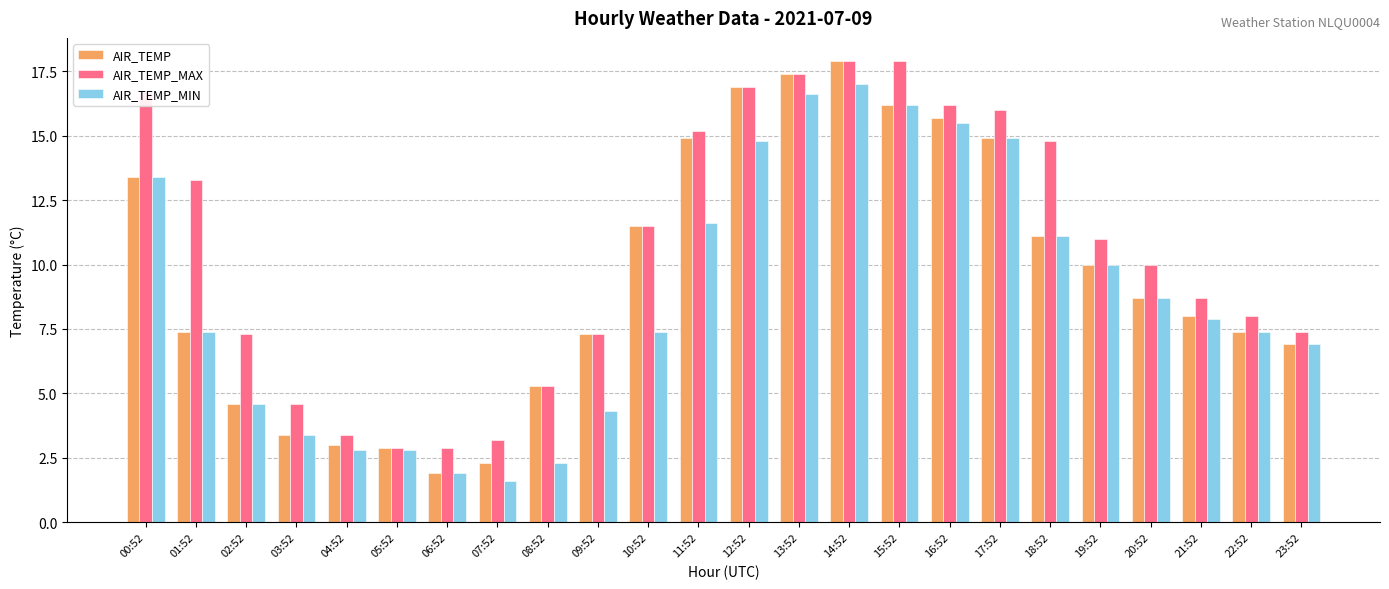

Between 01:52 and 03:52, which series saw the biggest shift?

AIR_TEMP_MAX